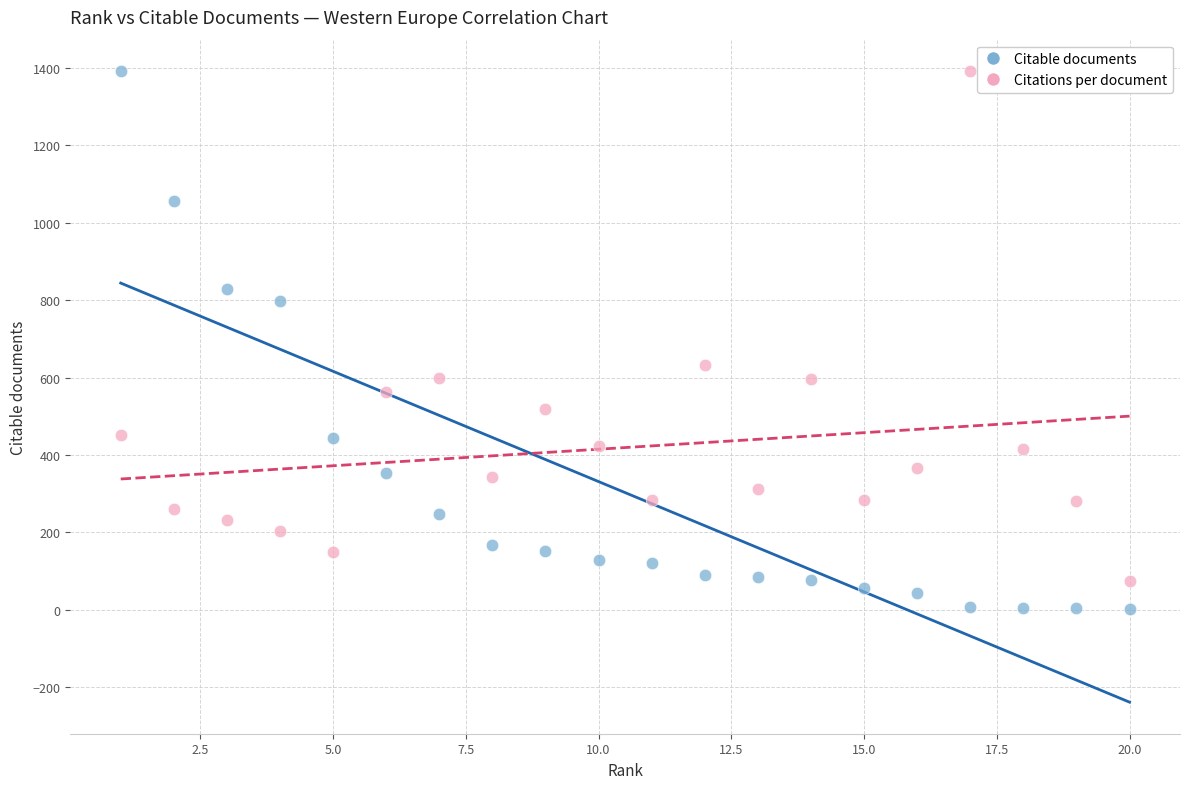

Which series has the largest Y range (max minus min)?

Citable documents